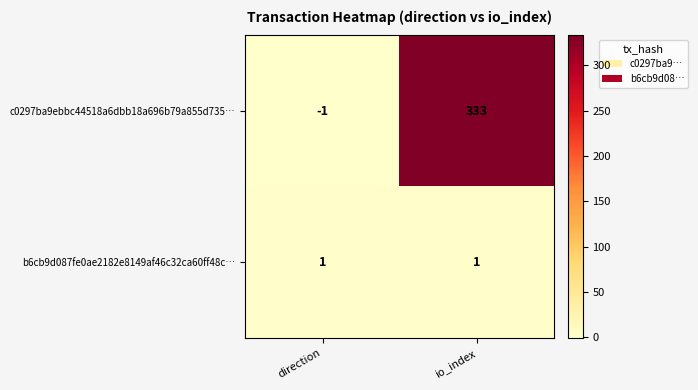

What is the spread (max minus min) of values at io_index?

332